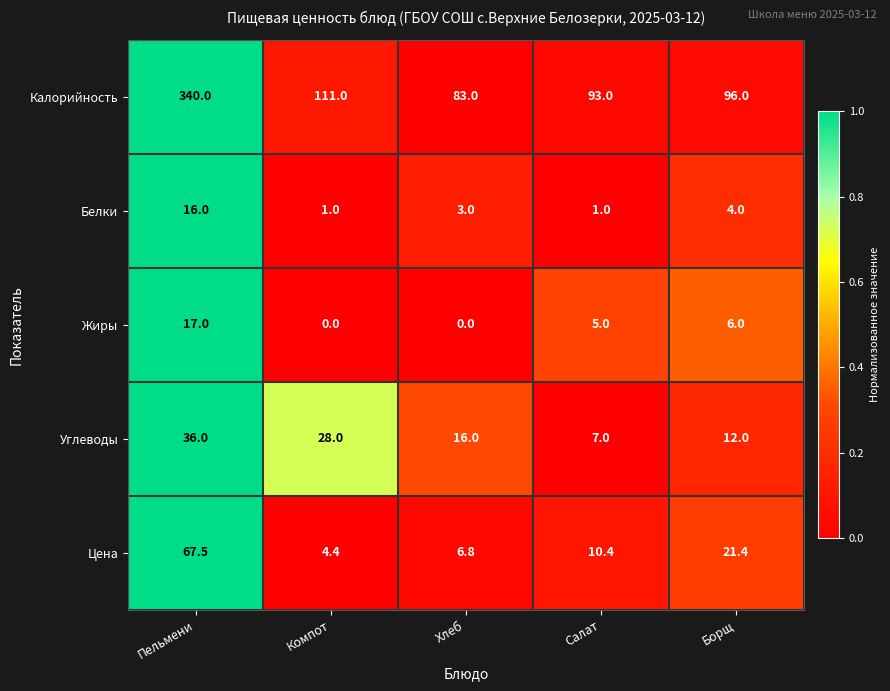

Which series has the largest total across all categories?

Калорийность